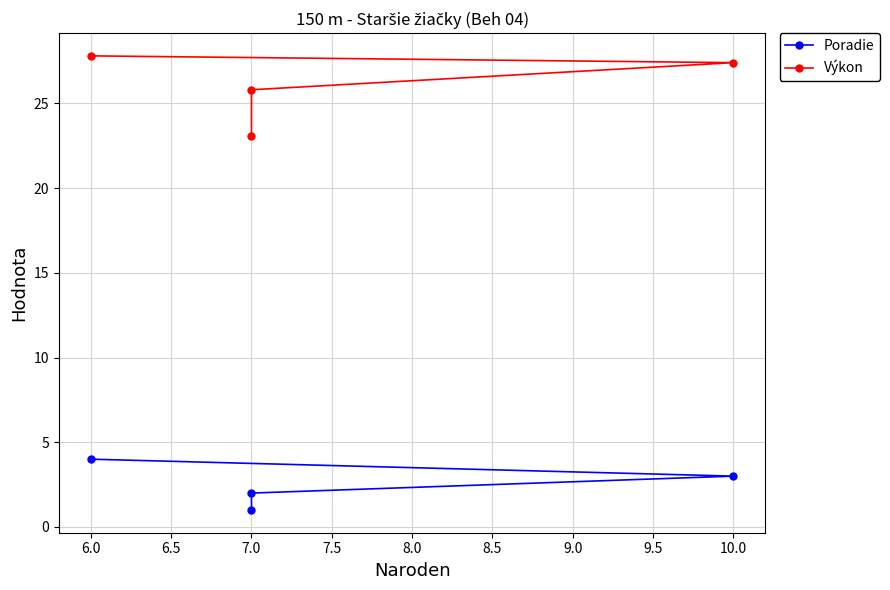

Which series has the widest spread of values?

Výkon